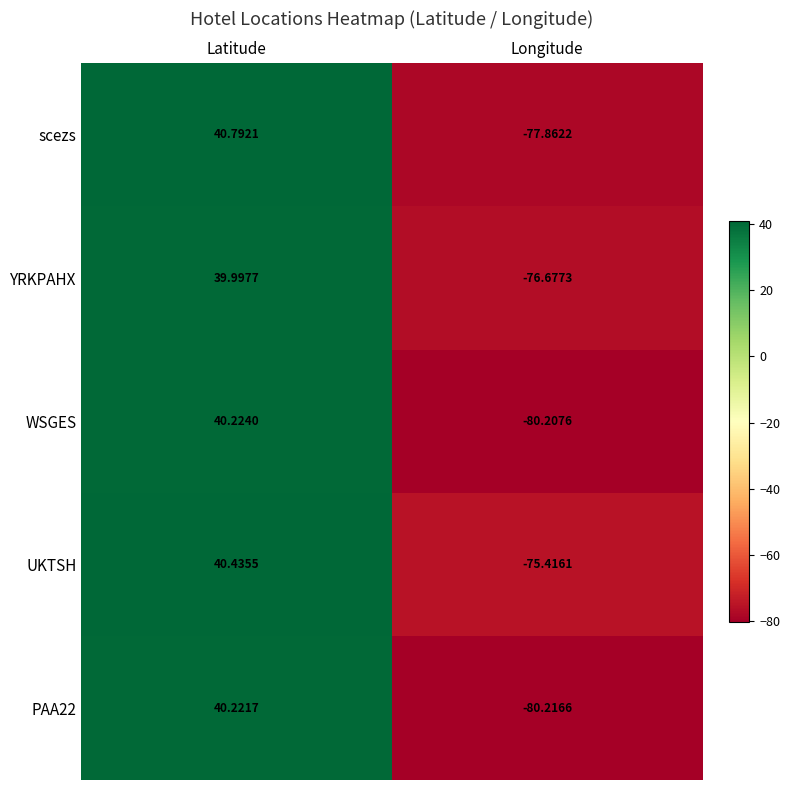

Which series changed the most between Latitude and Longitude?

PAA22